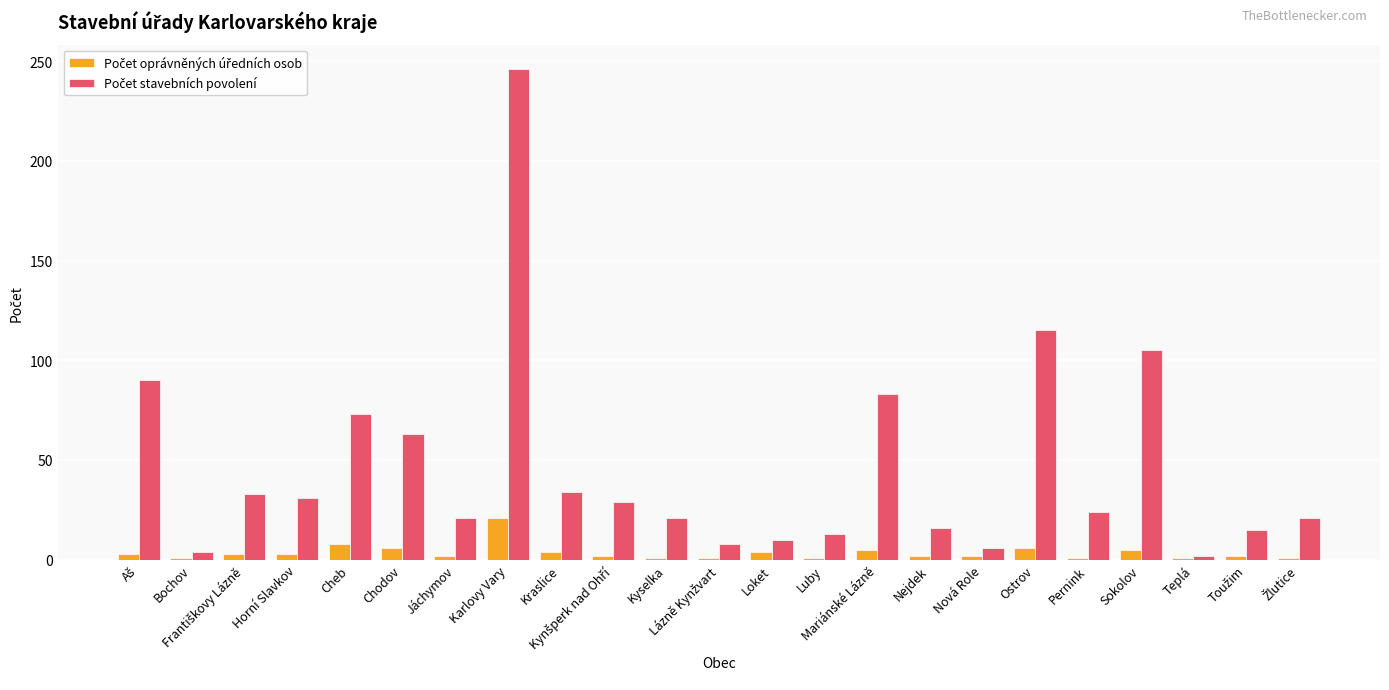

What is the total value across all series at Chodov?

69